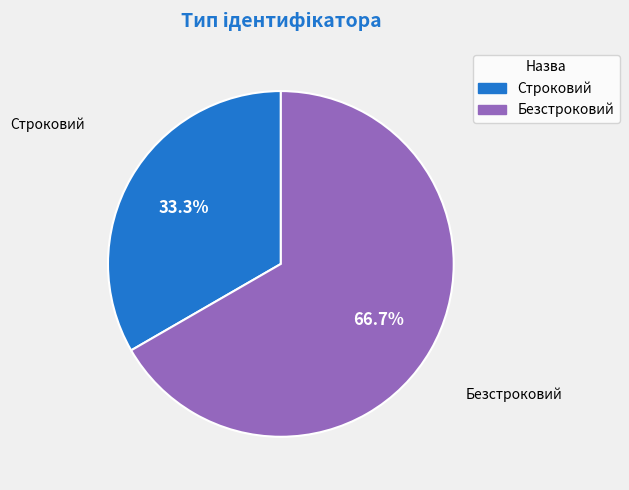

Between Строковий and Безстроковий, which is larger?

Безстроковий